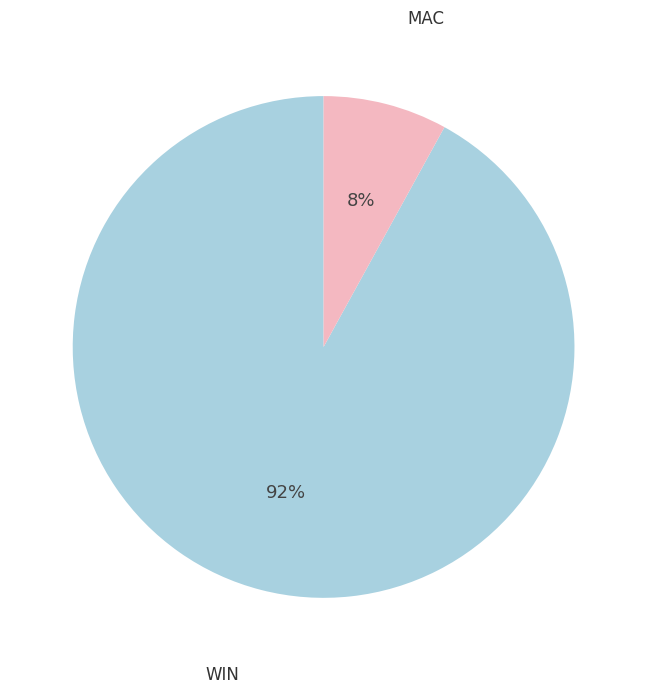

Count the number of slices in the pie.

2